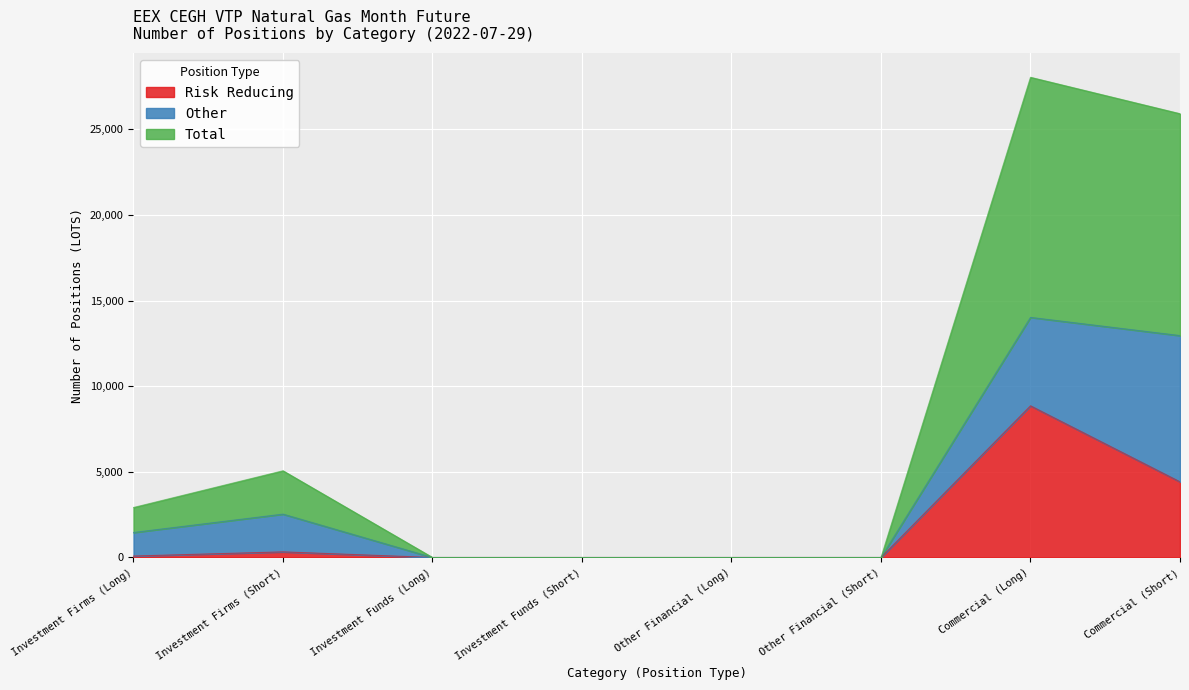

True or false: Risk Reducing and Total cross at least once.

False